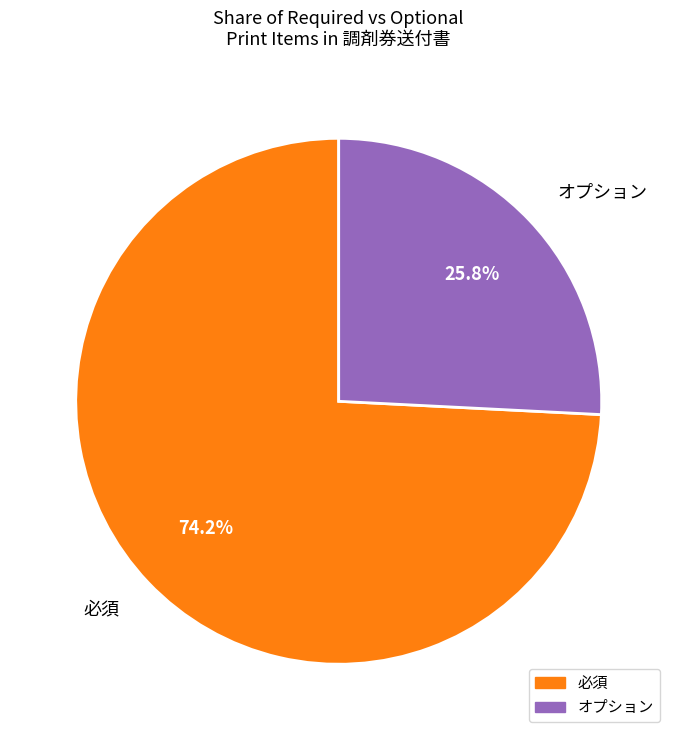

Is there a majority slice in this chart?

Yes